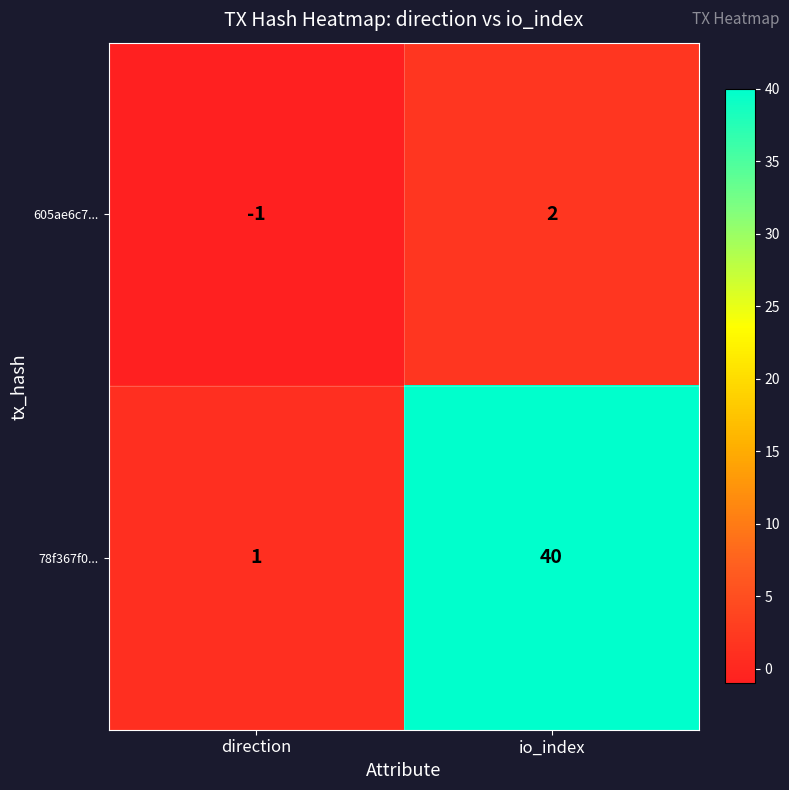

Rank the series at direction from highest to lowest value.

78f367f0..., 605ae6c7...